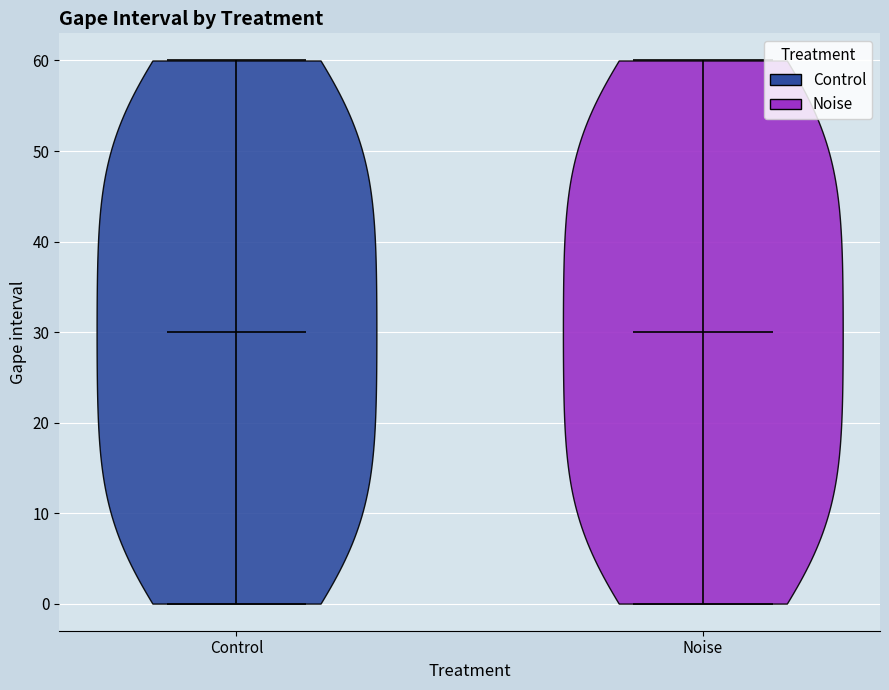

Reading left to right, read every violin against the y-axis: where its median line is, and the lowest and highest points it reaches. The values are not printed on the chart, so give them approximately, as read against the axis.

Control: median line 30, lowest point 0, highest point 60
Noise: median line 30, lowest point 0, highest point 60